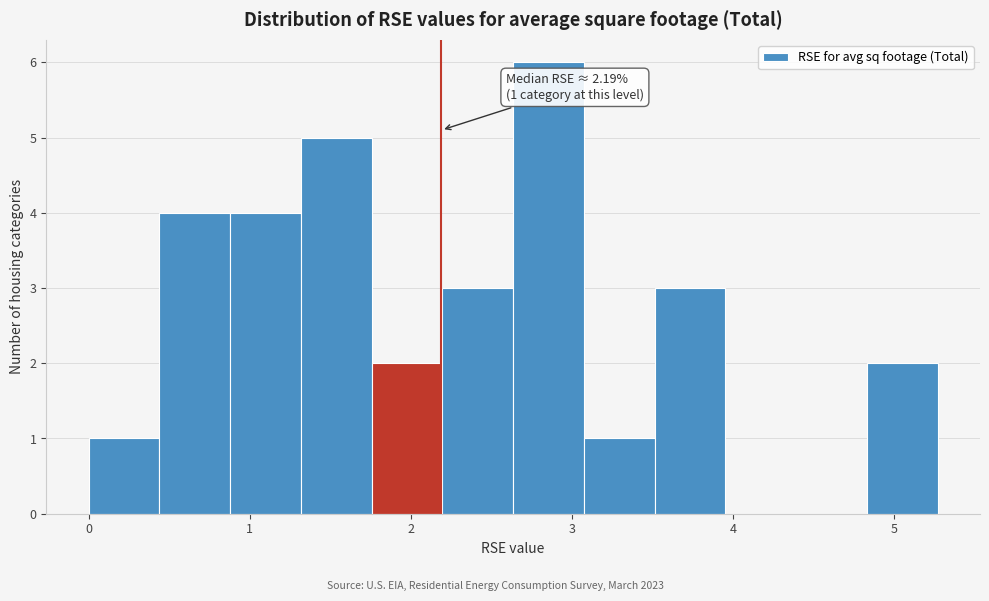

Which range on the x-axis has the tallest bar?

2.6 to 3.1